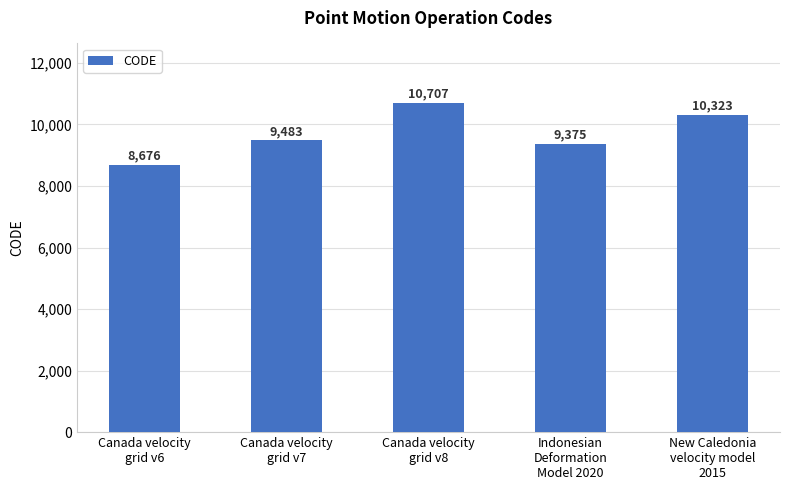

Rank the categories by value from lowest to highest.

Canada velocity
grid v6, Indonesian
Deformation
Model 2020, Canada velocity
grid v7, New Caledonia
velocity model
2015, Canada velocity
grid v8